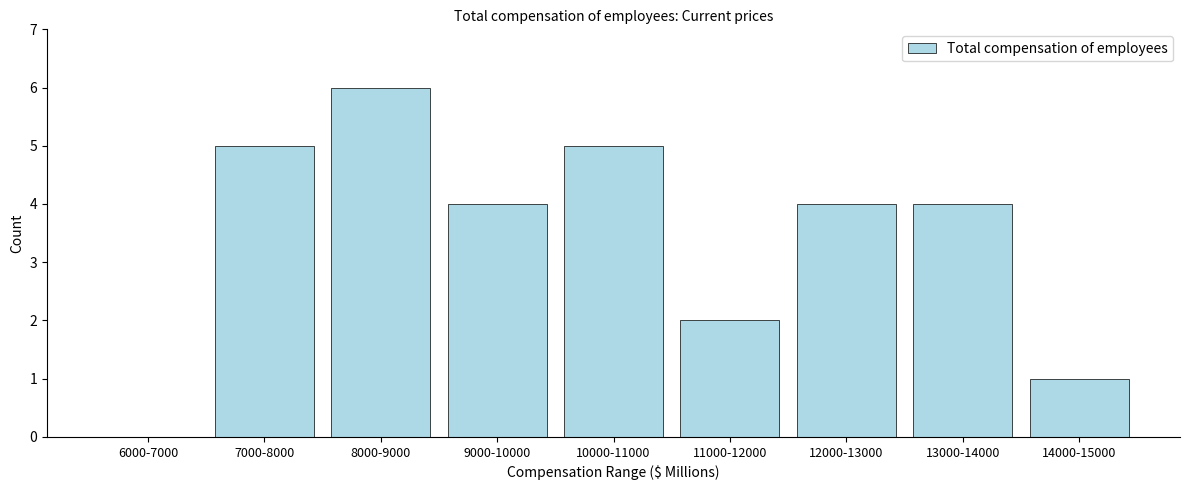

Reading left to right, extract all data points from this chart.

6000-7000=0	7000-8000=5	8000-9000=6	9000-10000=4	10000-11000=5	11000-12000=2	12000-13000=4	13000-14000=4	14000-15000=1